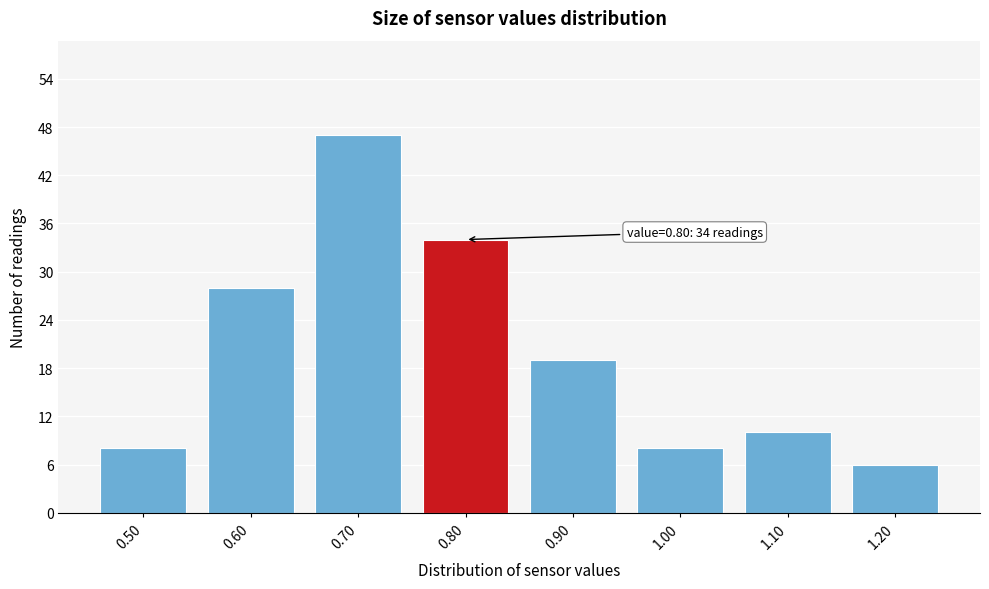

Reading right to left, transcribe all the data shown in this chart.

6	10	8	19	34	47	28	8